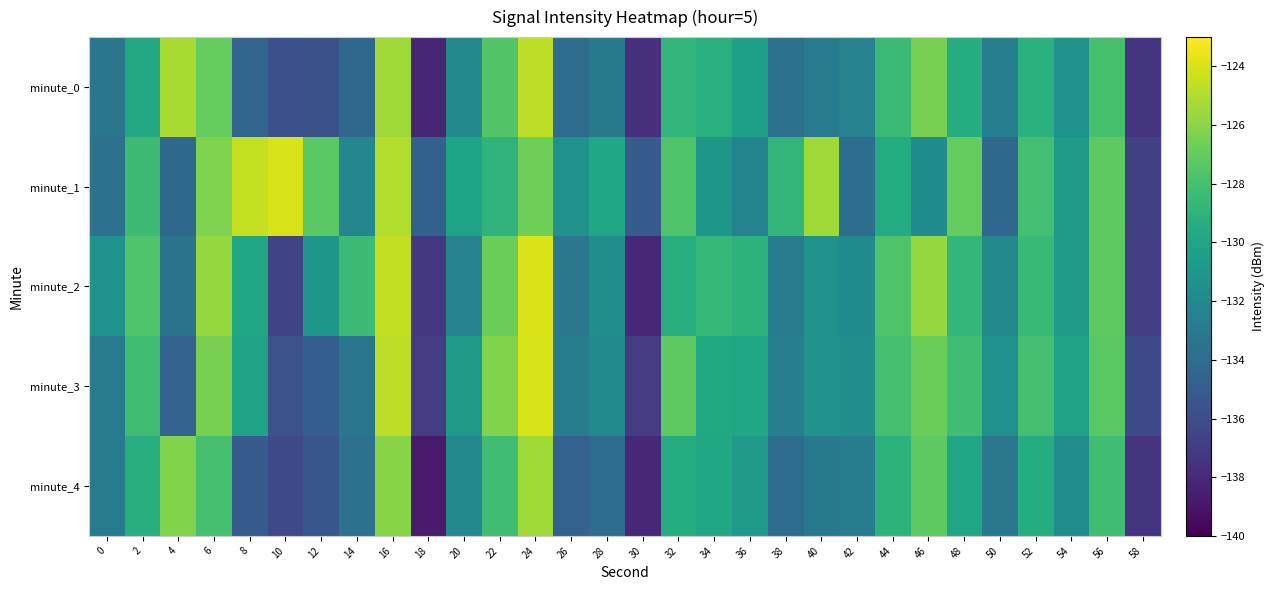

Reading left to right, list all the values displayed in this chart.

minute_0: 0=-133.4	2=-129.8	4=-125.2	6=-127.0	8=-134.5	10=-135.9	12=-135.8	14=-134.2	16=-125.4	18=-138.2	20=-132.0	22=-127.5	24=-124.7	26=-134.0	28=-133.1	30=-137.6	32=-128.8	34=-129.2	36=-130.2	38=-133.6	40=-133.0	42=-132.4	44=-128.4	46=-126.5	48=-129.5	50=-132.7	52=-129.1	54=-131.3	56=-128.0	58=-137.4
minute_1: 0=-133.6	2=-128.4	4=-134.4	6=-126.3	8=-124.5	10=-124.0	12=-127.4	14=-132.1	16=-125.0	18=-134.7	20=-130.1	22=-128.9	24=-126.8	26=-131.2	28=-129.9	30=-135.1	32=-127.7	34=-131.0	36=-132.3	38=-128.8	40=-125.4	42=-133.9	44=-129.5	46=-131.8	48=-127.0	50=-134.3	52=-128.1	54=-130.7	56=-127.2	58=-136.8
minute_2: 0=-131.2	2=-127.7	4=-133.5	6=-125.7	8=-129.9	10=-136.5	12=-131.0	14=-128.3	16=-124.6	18=-137.2	20=-132.5	22=-126.8	24=-123.9	26=-133.2	28=-131.6	30=-138.0	32=-129.3	34=-128.7	36=-129.0	38=-132.9	40=-131.2	42=-131.8	44=-127.7	46=-125.7	48=-128.8	50=-132.0	52=-128.5	54=-130.7	56=-127.2	58=-136.9
minute_3: 0=-132.9	2=-128.2	4=-134.7	6=-126.5	8=-130.2	10=-135.7	12=-134.9	14=-133.3	16=-124.7	18=-137.0	20=-130.8	22=-126.2	24=-124.0	26=-132.8	28=-131.9	30=-137.0	32=-127.2	34=-129.7	36=-129.9	38=-132.7	40=-131.3	42=-131.6	44=-128.0	46=-126.8	48=-128.2	50=-131.5	52=-128.0	54=-130.2	56=-127.3	58=-136.2
minute_4: 0=-133.0	2=-129.3	4=-126.2	6=-128.0	8=-135.1	10=-136.2	12=-135.5	14=-133.7	16=-126.0	18=-138.8	20=-132.0	22=-128.2	24=-125.5	26=-134.7	28=-133.9	30=-138.1	32=-129.5	34=-129.9	36=-130.8	38=-134.0	40=-133.1	42=-132.8	44=-129.0	46=-127.2	48=-130.0	50=-133.2	52=-129.5	54=-131.7	56=-128.2	58=-137.5